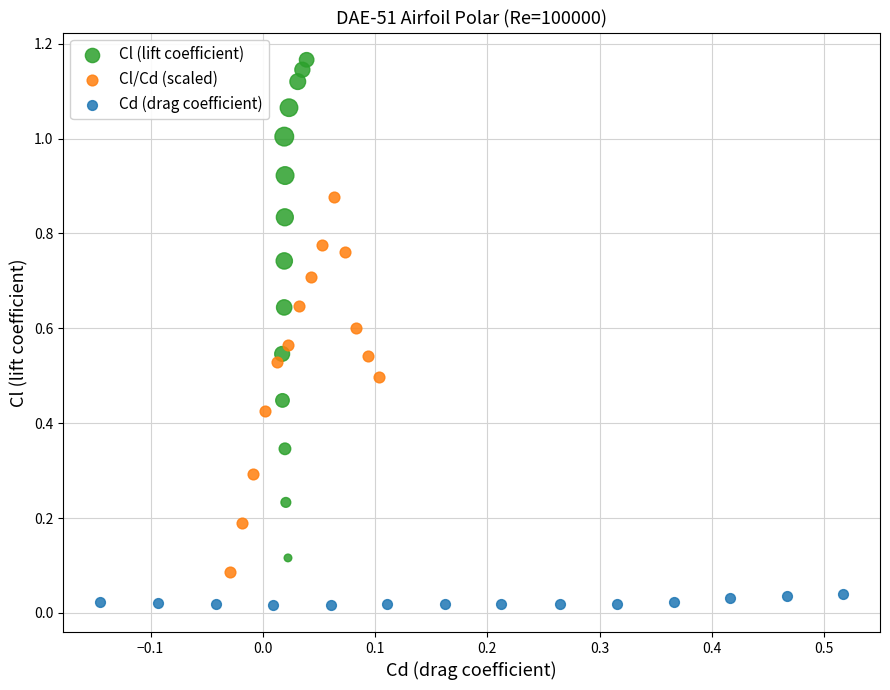

Which series has the widest spread of Y values?

Cl (lift coefficient)